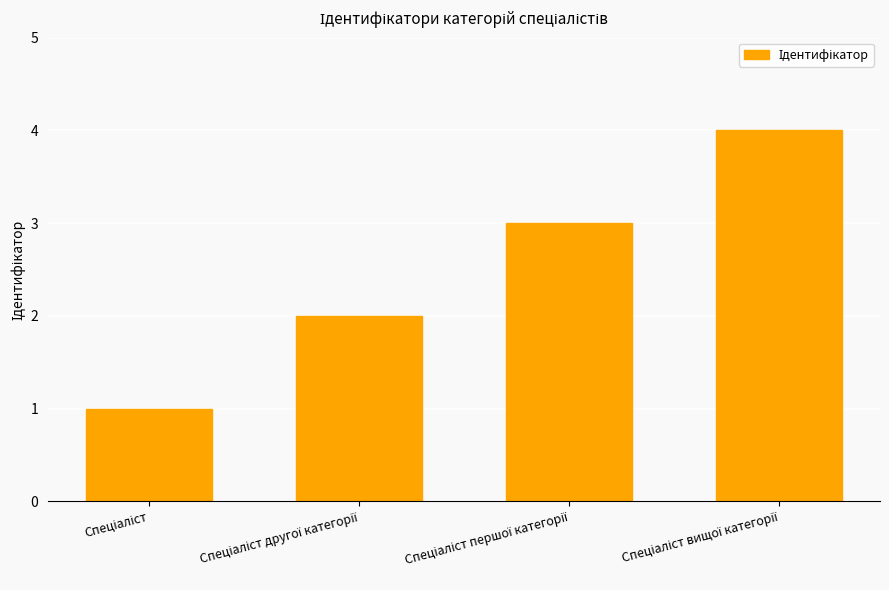

What is the sum of all values?

10